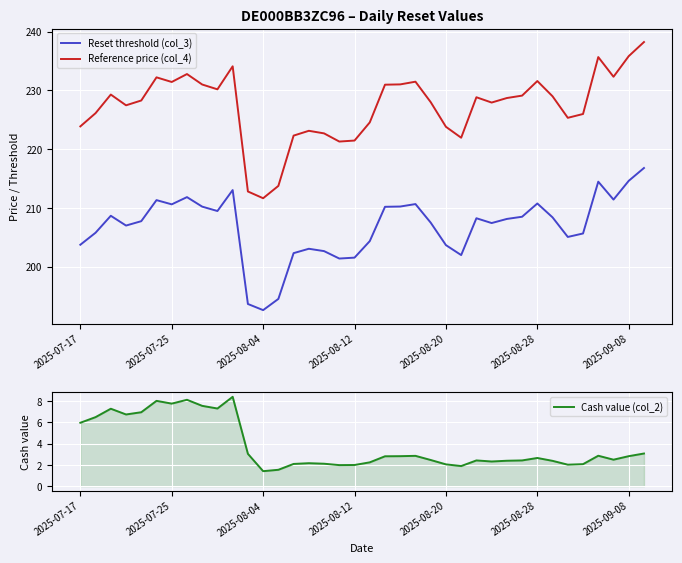

Which series has the largest total across all categories?

Reference price (col_4)